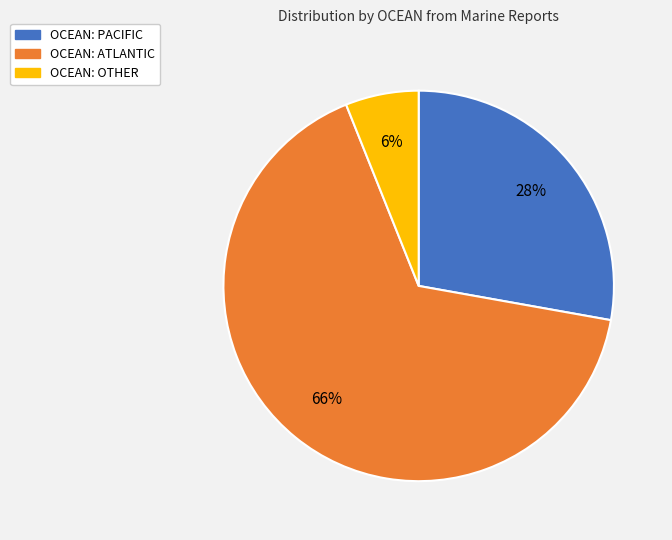

To the nearest percent, what is the average slice percentage?

33%